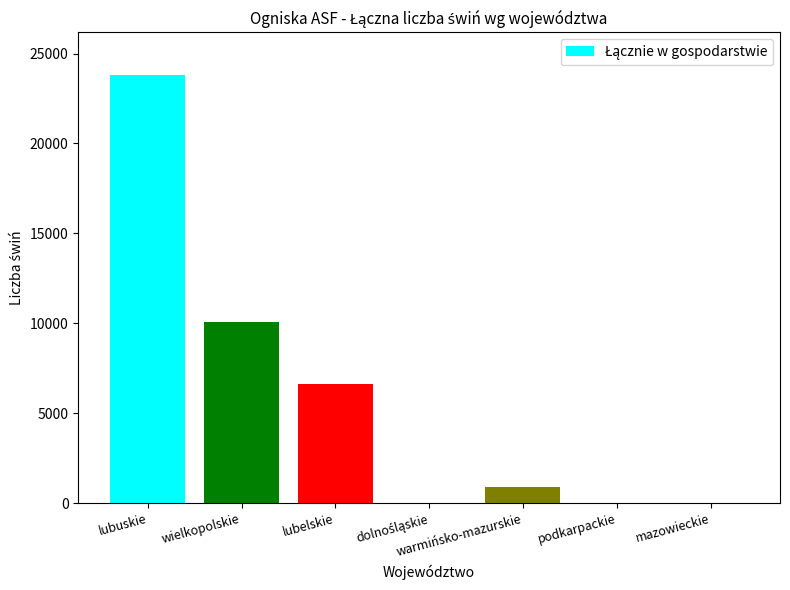

What is the maximum value shown in the chart?

23794